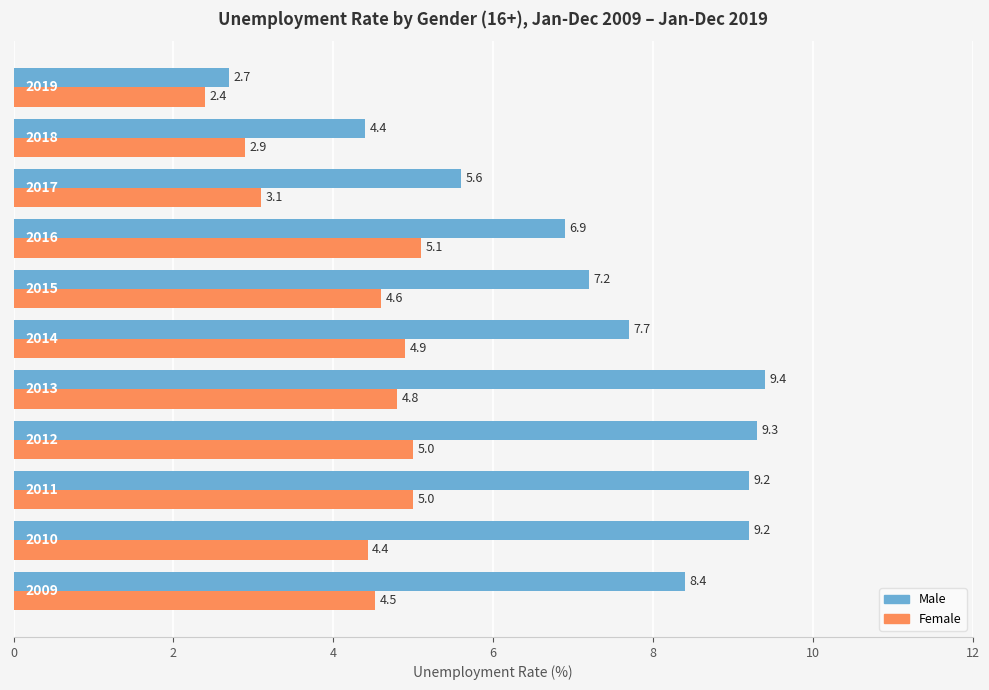

Which series has the largest range (max minus min)?

Male